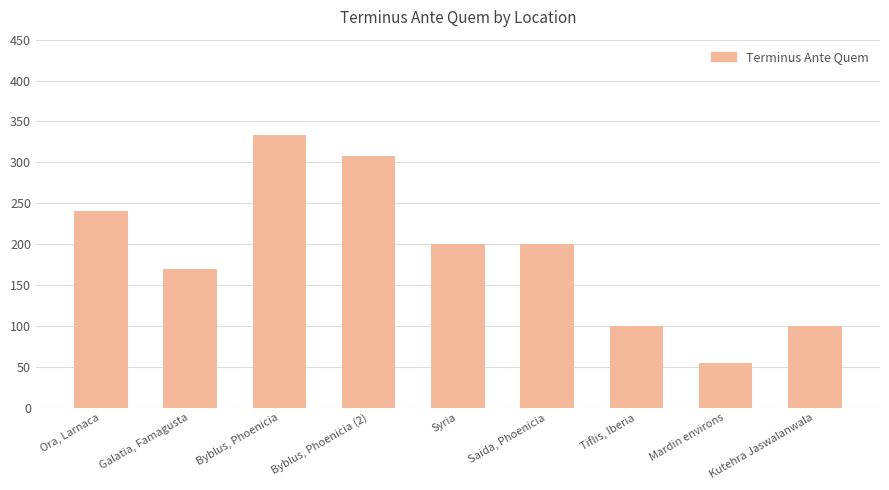

What is the ratio of the value at Ora, Larnaca to the value at Galatia, Famagusta?

1.4